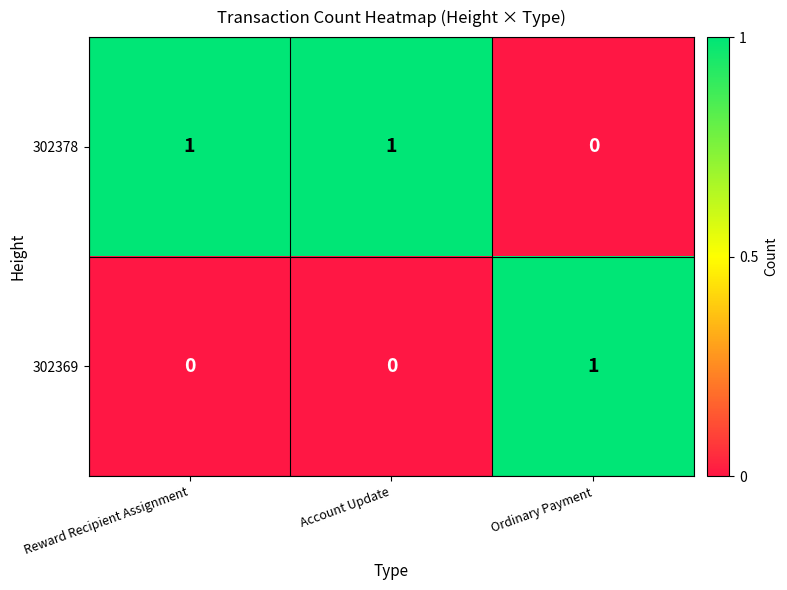

List the series in order of their overall mean, lowest first.

302369, 302378